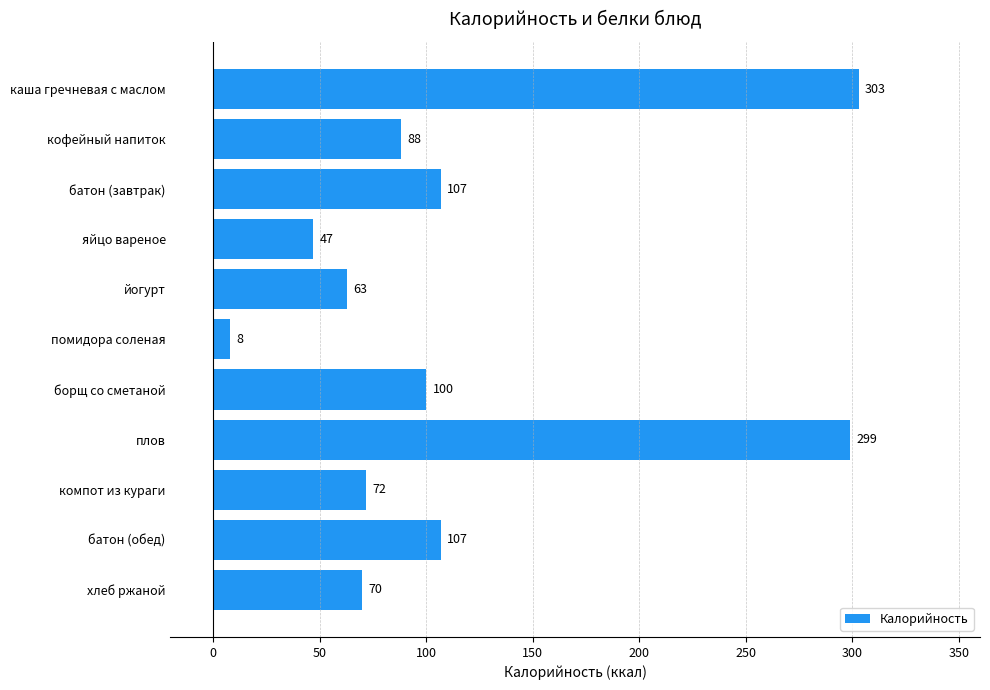

What position from the bottom is батон (завтрак)?

9